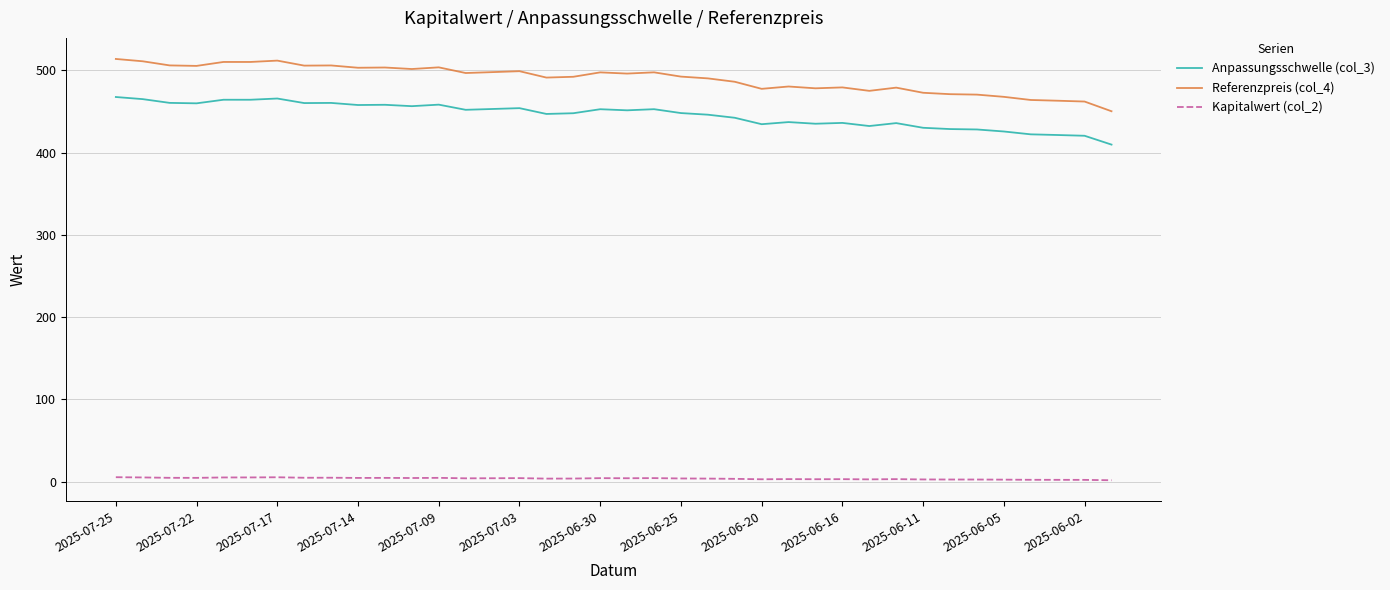

What are all the series names shown in the legend?

Anpassungsschwelle (col_3), Referenzpreis (col_4), Kapitalwert (col_2)